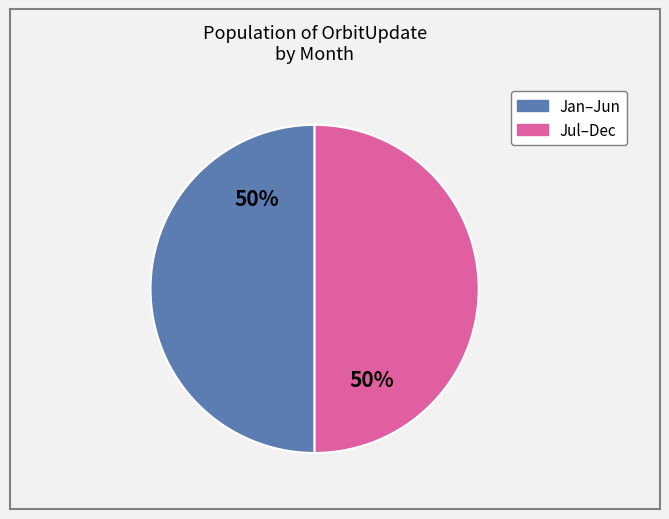

To the nearest percent, what is the average slice percentage?

50%